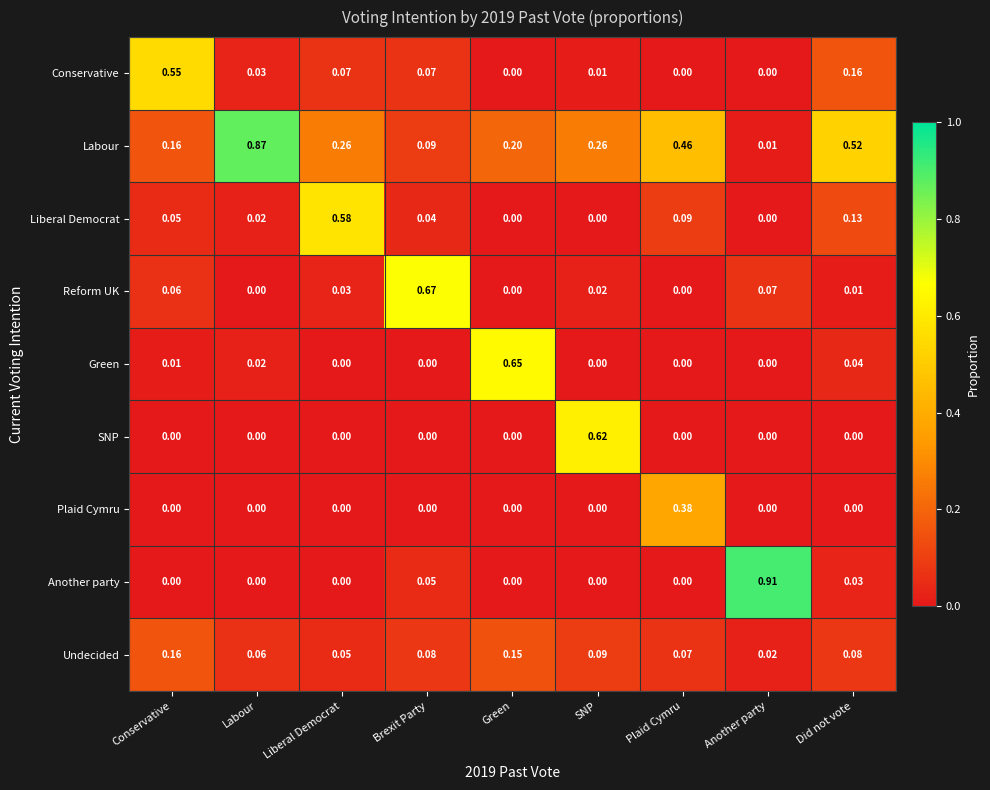

Which series has the widest spread of values?

Another party